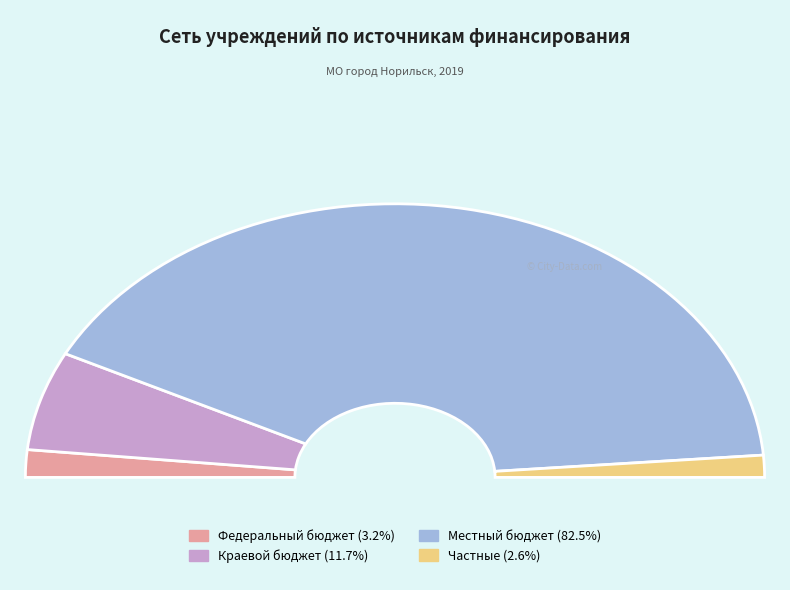

To the nearest percent, what portion does Федеральный бюджет represent?

3%